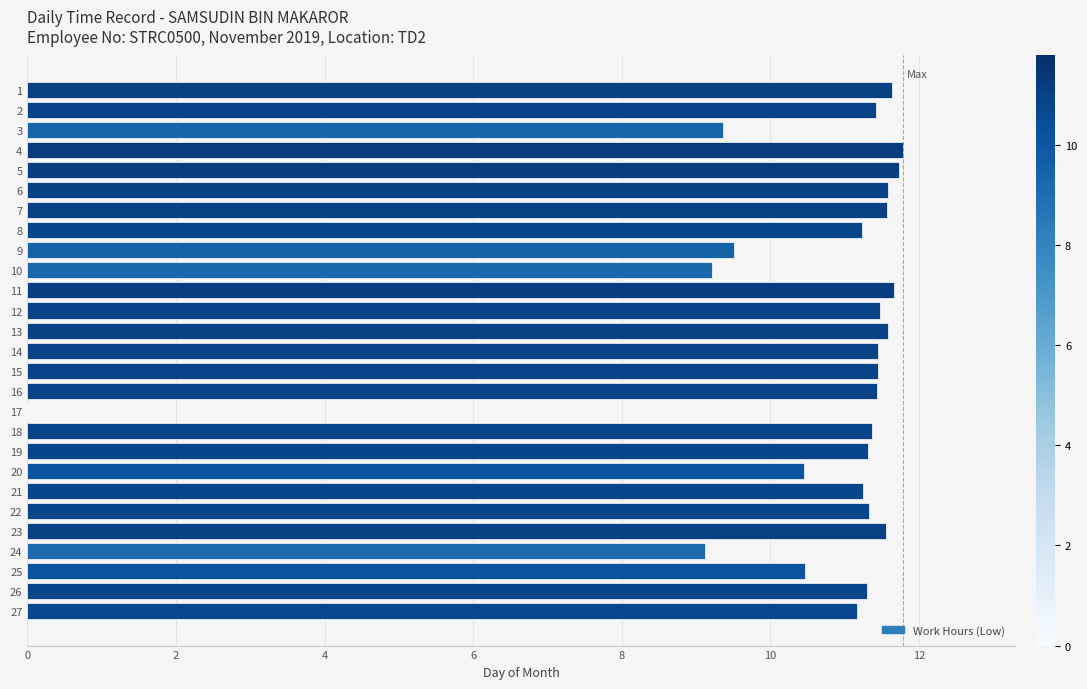

What is the sum of all values?

287.4